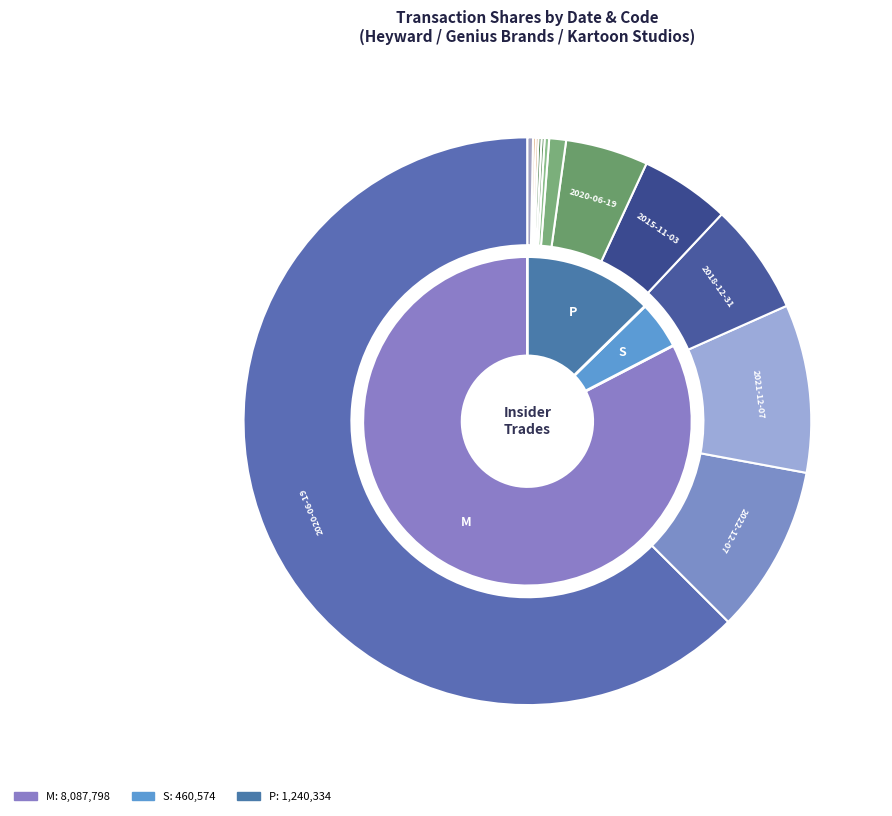

Which category has the biggest portion of the pie?

2020-06-19 M